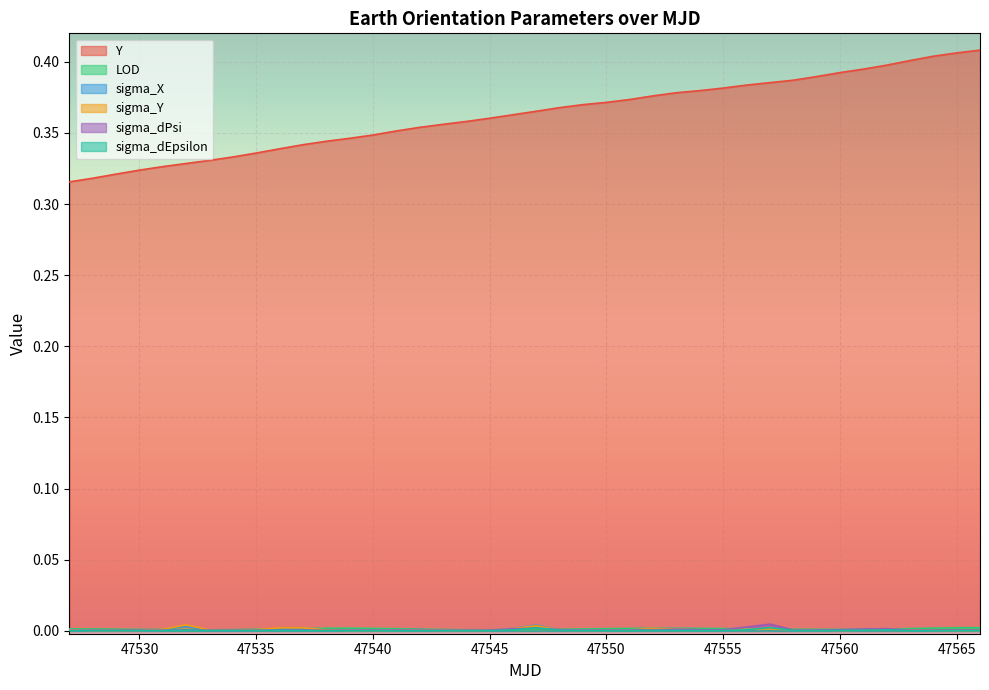

Which has a higher value, 47555 or 47538?

47555